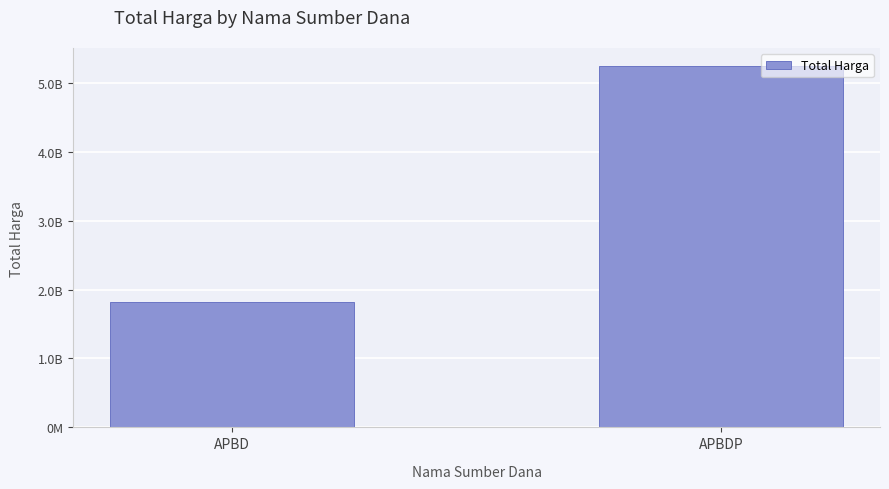

Are the bars horizontal?

No